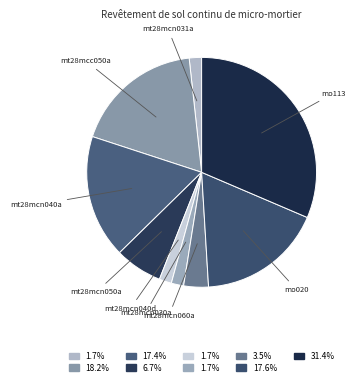

Count the number of slices in the pie.

9